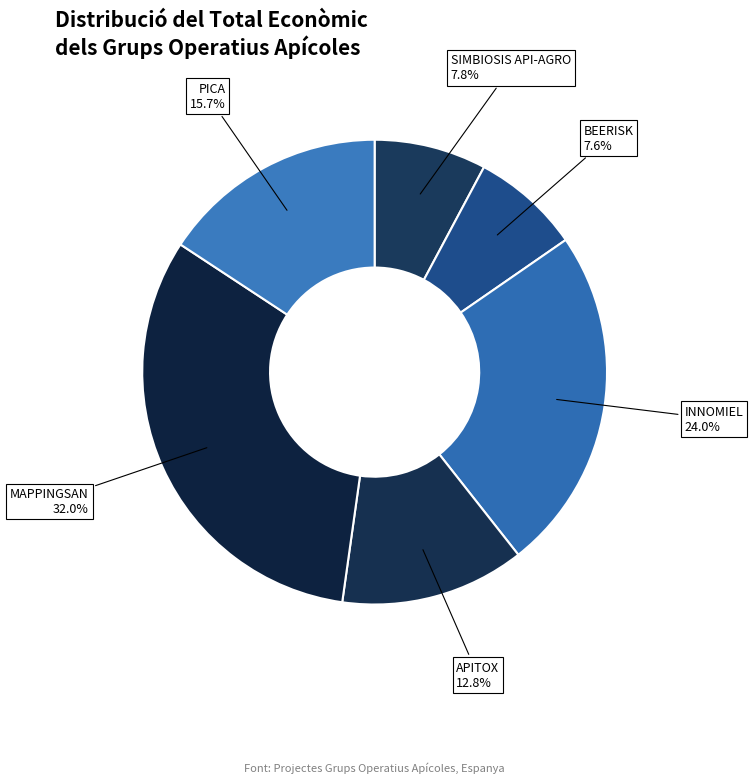

The PICA slice represents 30% of the pie. True or false?

False